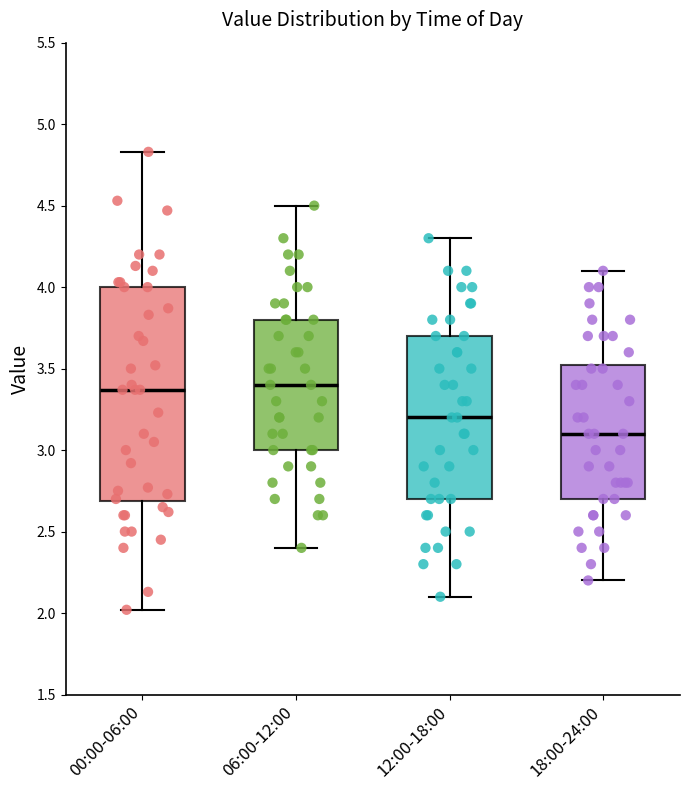

Where does the median line of the box for 06:00-12:00 sit on the y-axis? The values are not printed on the chart, so give them approximately, as read against the axis.

3.40